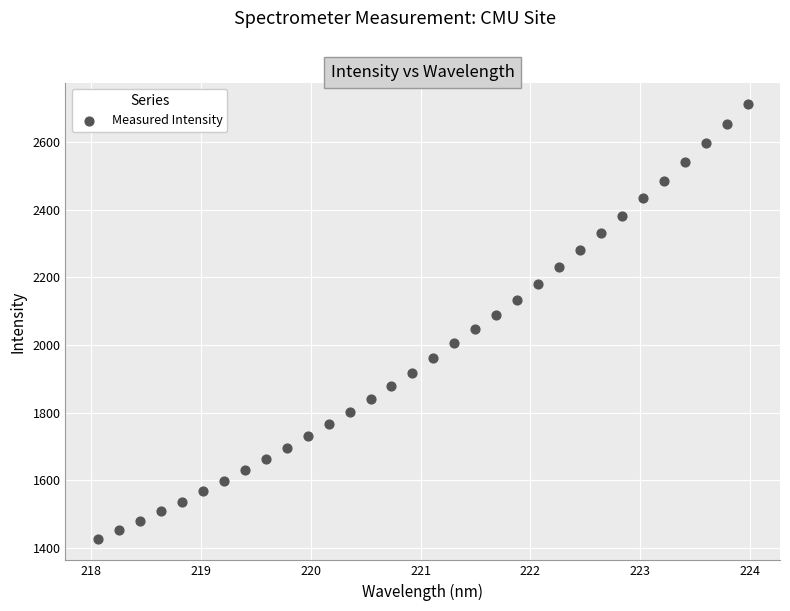

What is the range of X values (max minus min)?

5.9